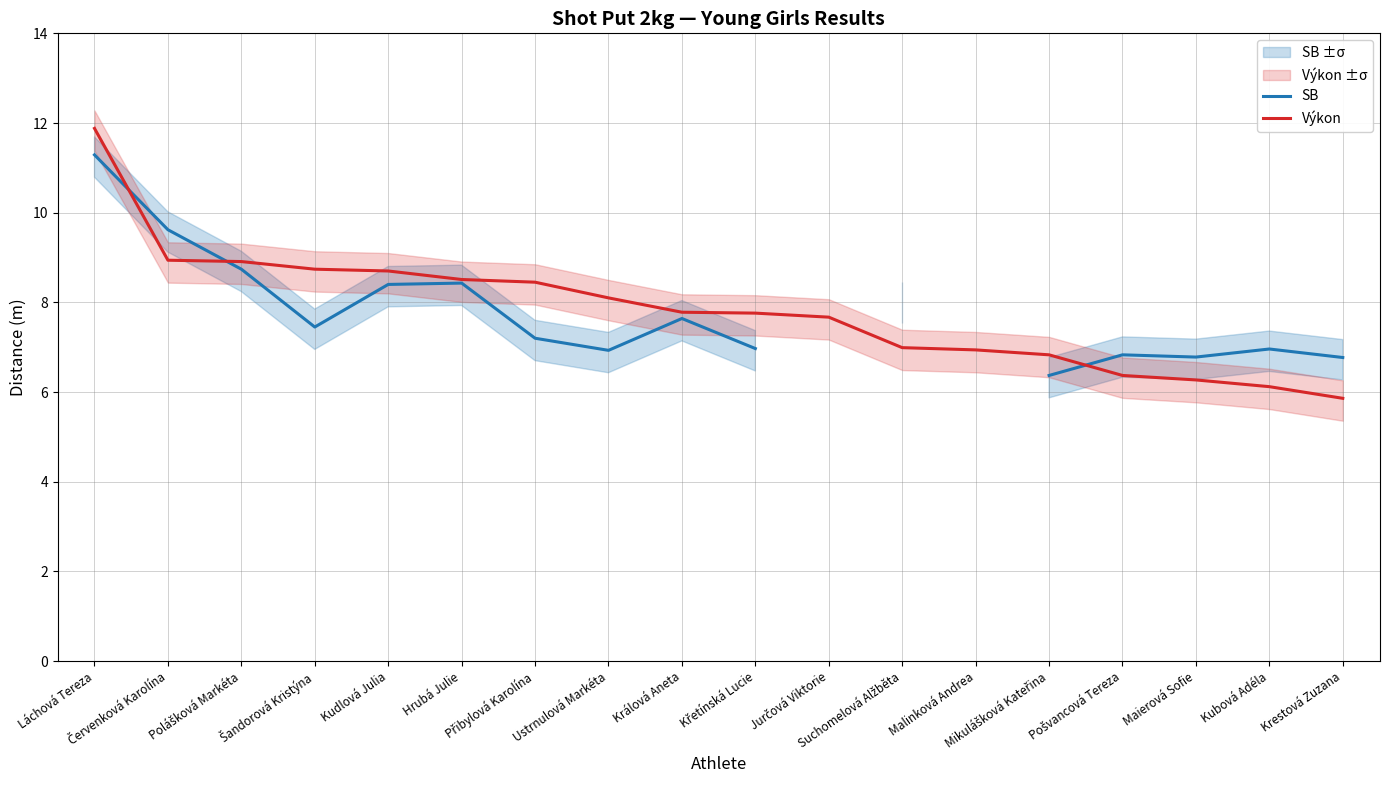

What is the lowest value of the Výkon series?

5.9